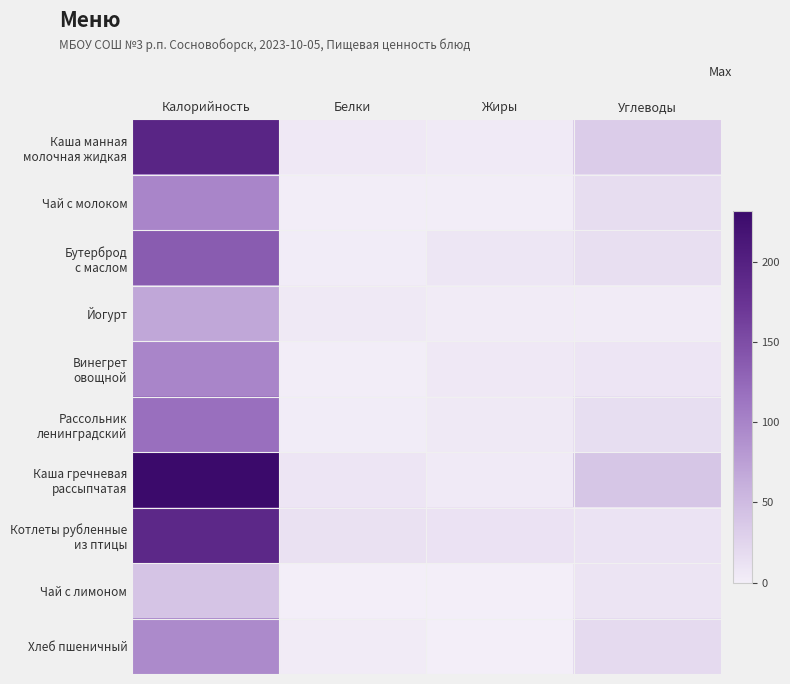

Which label corresponds to the largest value in the chart?

Калорийность